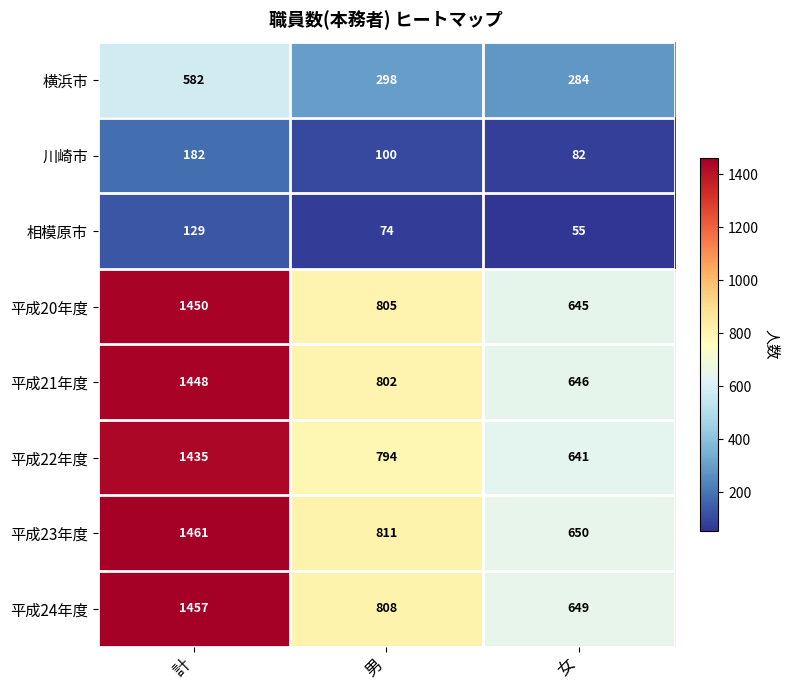

Between 計 and 女, which series saw the biggest shift?

平成23年度